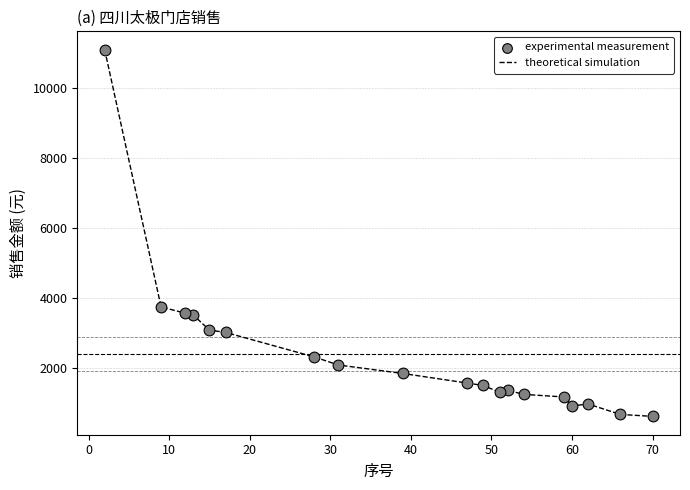

What is the maximum value shown in the chart?

11103.8